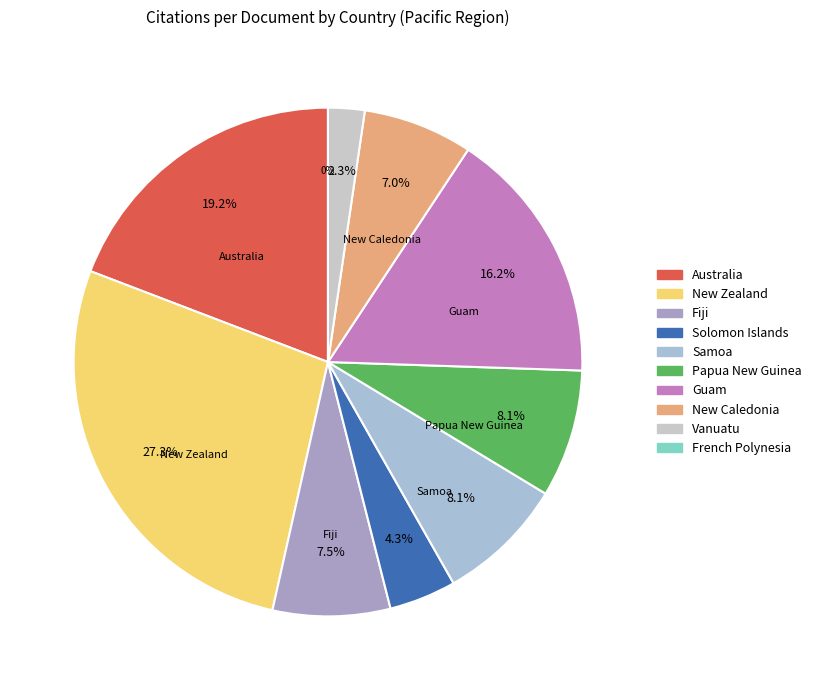

The Solomon Islands slice represents 1% of the pie. True or false?

False